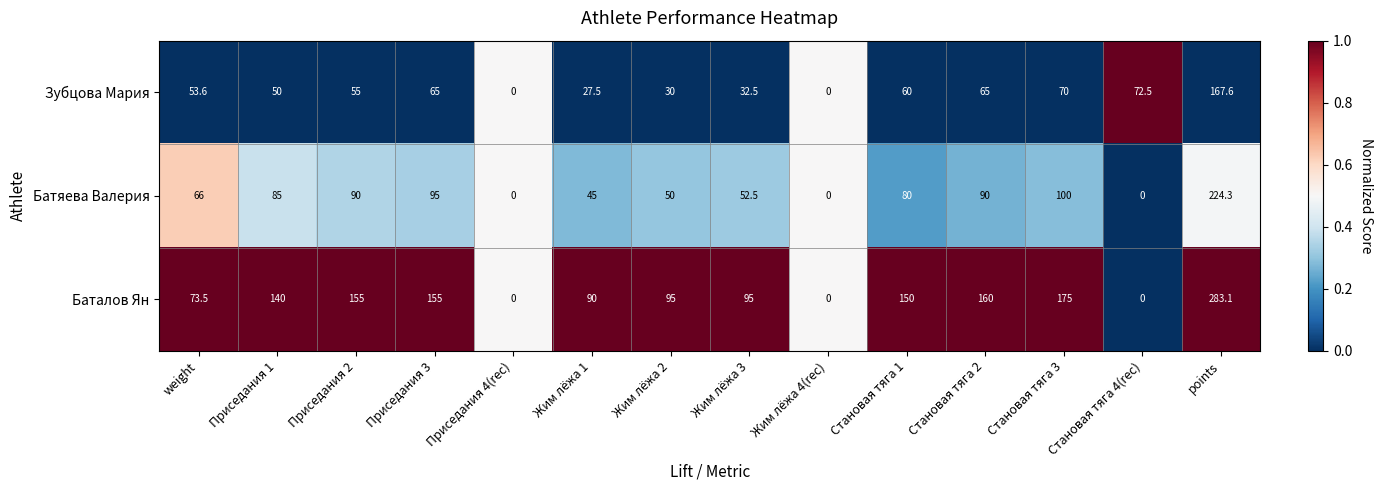

Rank the series by their average value, from highest to lowest.

Баталов Ян, Батяева Валерия, Зубцова Мария